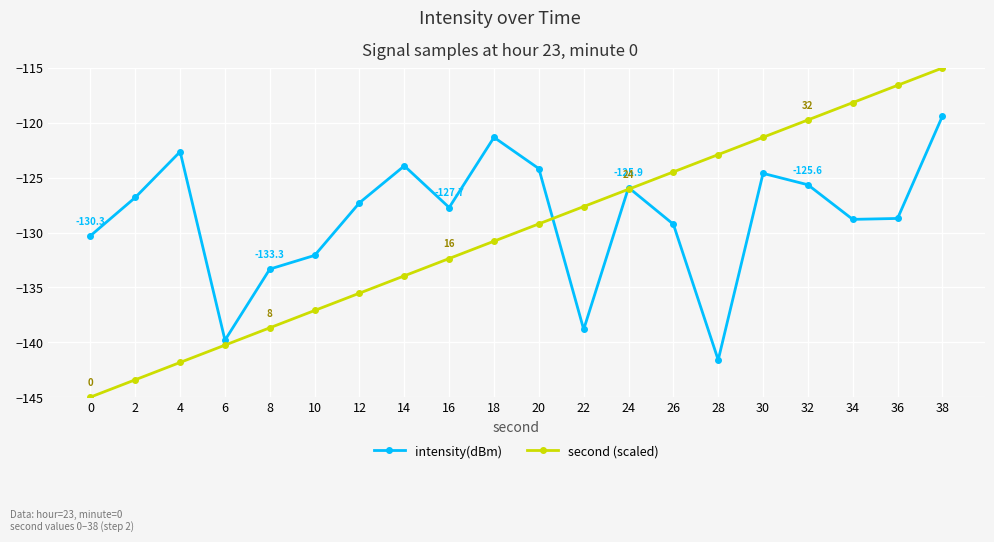

How many lines are shown in the chart?

2